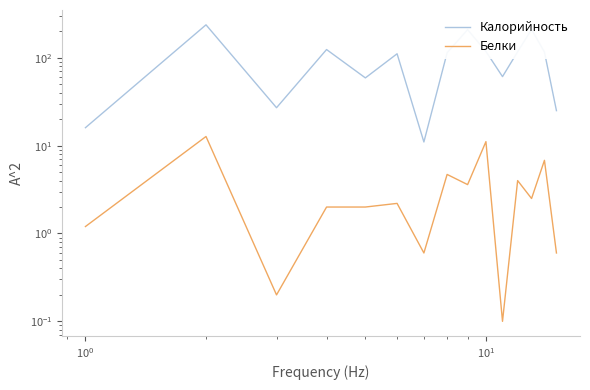

What is the average value of the Белки series?

3.6